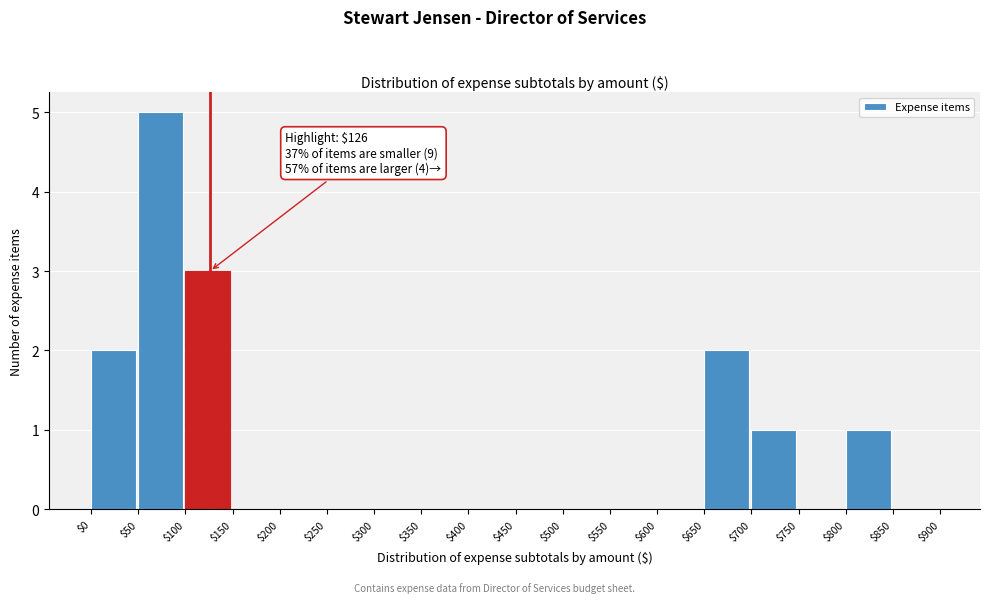

Which range on the x-axis has the tallest bar?

$50 to $100